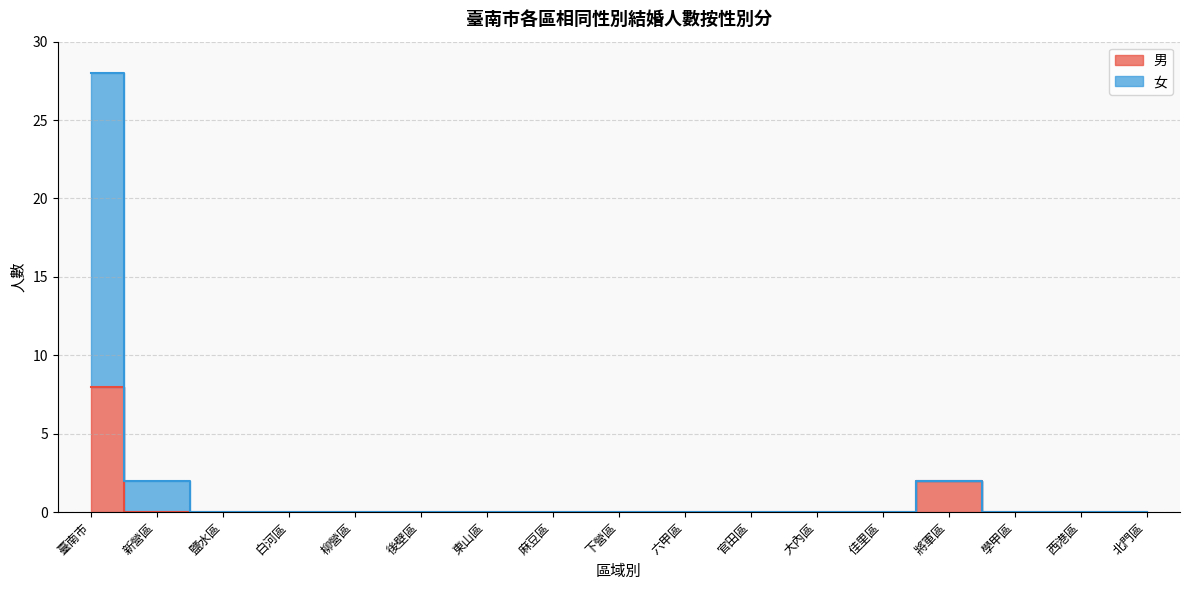

Between 西港區 and 北門區, which series saw the biggest shift?

男